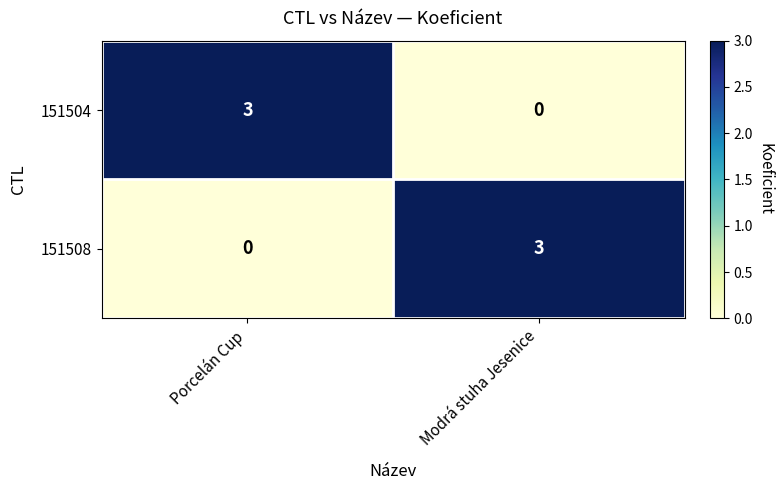

Reading right to left, what are all the values shown in this chart?

151504: Modrá stuha Jesenice=0	Porcelán Cup=3
151508: Modrá stuha Jesenice=3	Porcelán Cup=0